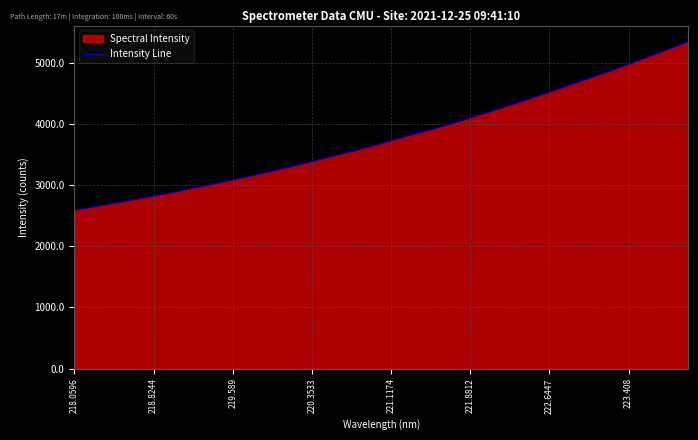

What is the change in value from 220.3533 to 221.8812?

+713.5